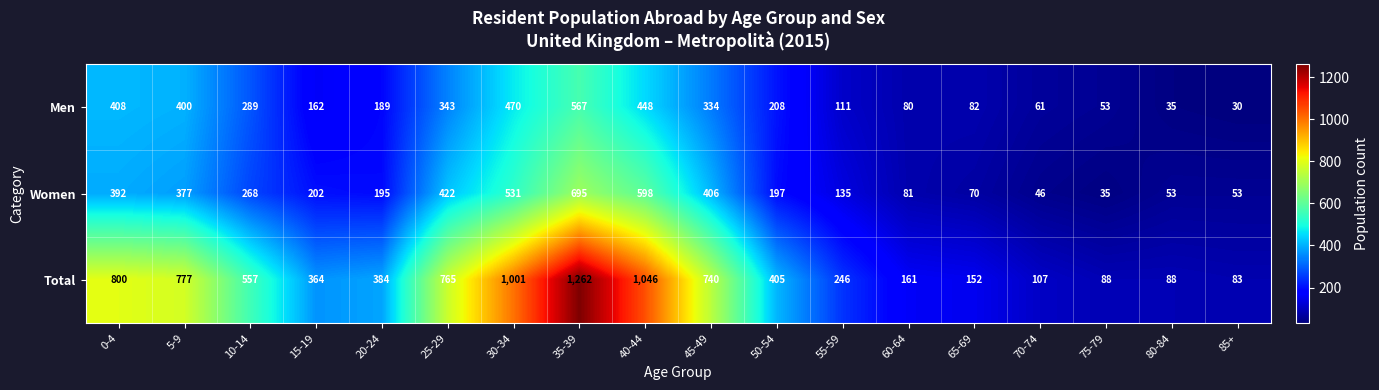

What is the sum of the Women values at 35-39 and 70-74?

741